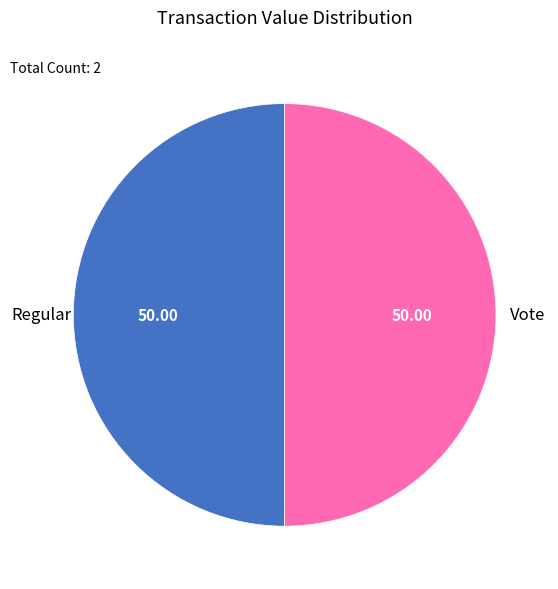

Rank the categories by value from lowest to highest.

Regular, Vote